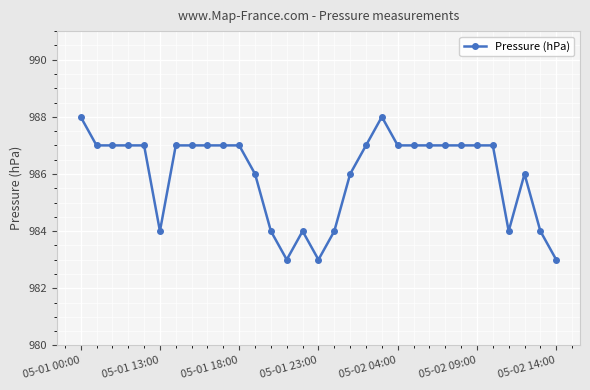

True or false: there are more than 1 points higher than both neighbors.

True